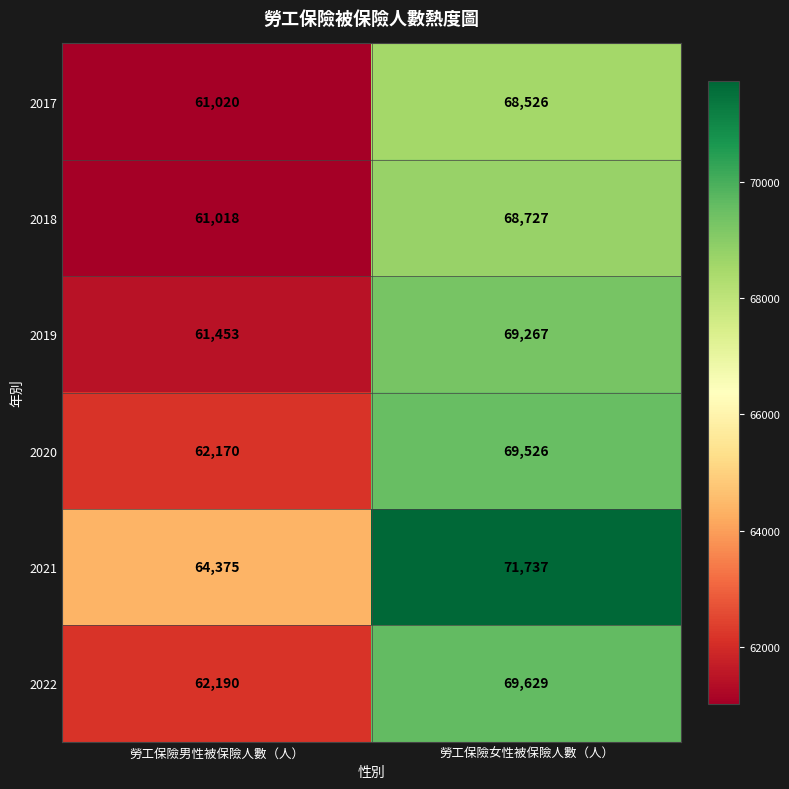

True or false: 2017 has a value of 110954 at 勞工保險女性被保險人數（人）.

False